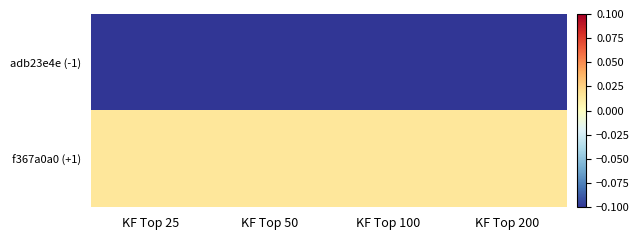

Which has a higher value, KF Top 50 or KF Top 200?

KF Top 50